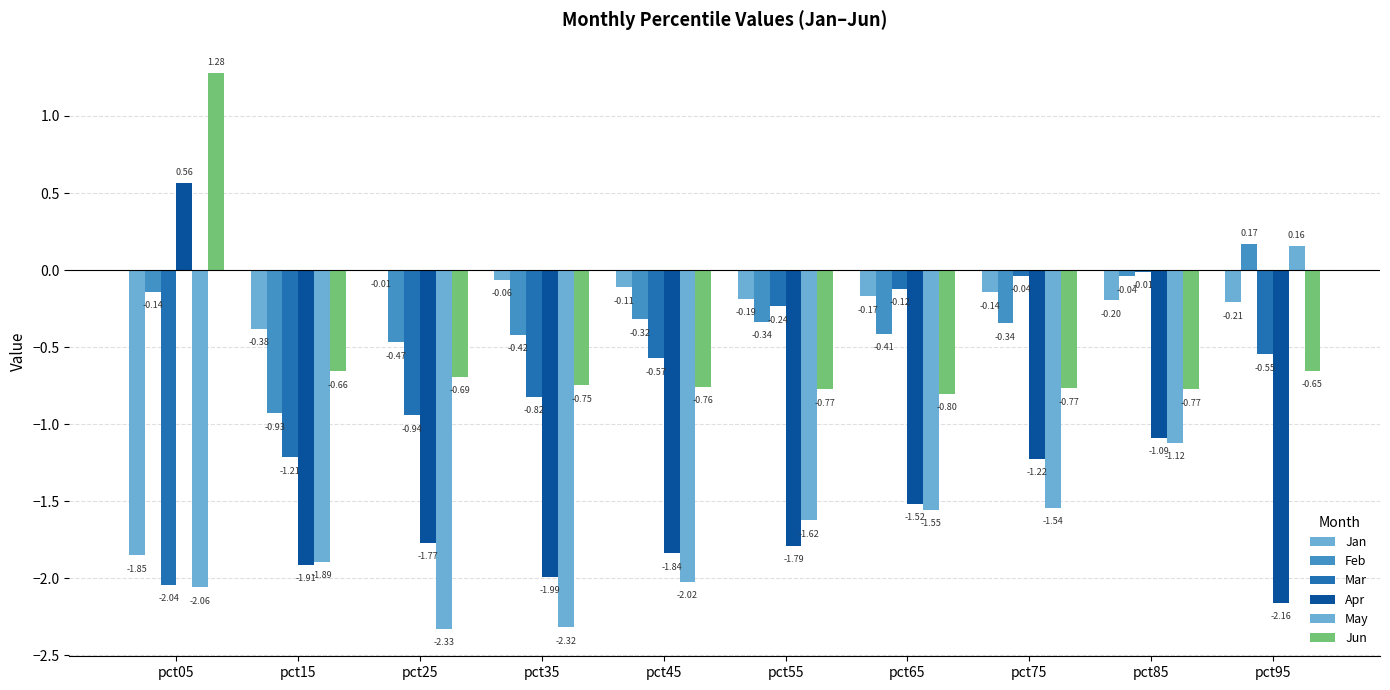

How many positive values does the Apr series have?

1